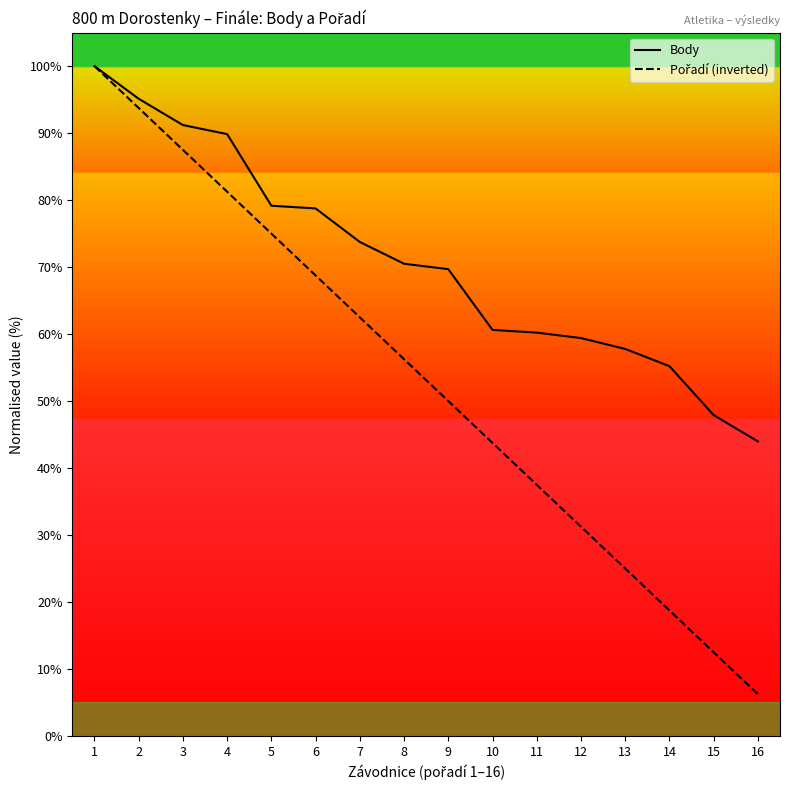

What is the difference between the second highest and second lowest values in the Body series?

47.2